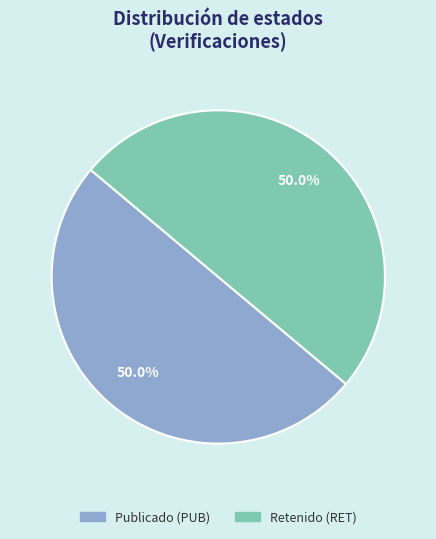

How many segments does this pie chart have?

2